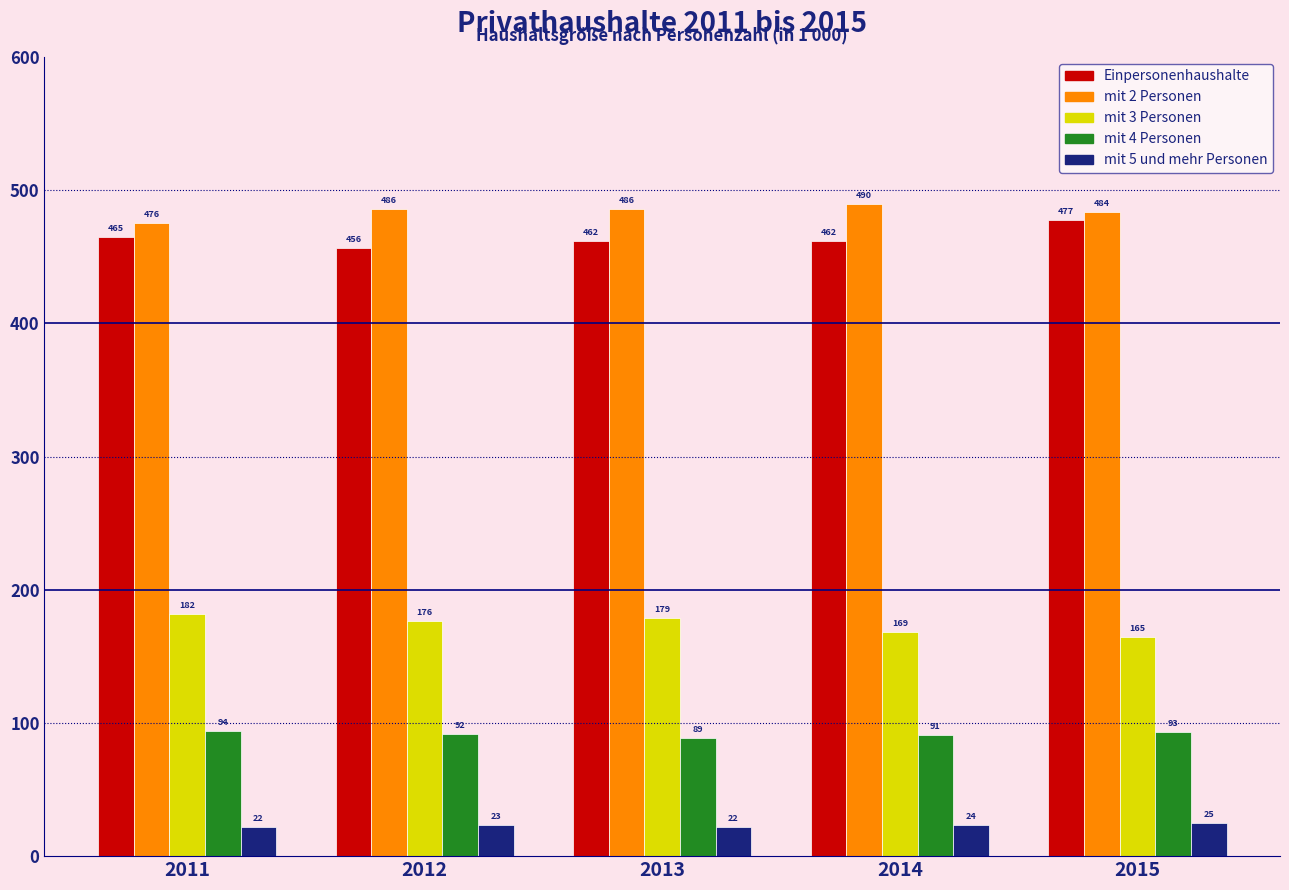

True or false: Einpersonenhaushalte has a value of 693.9 at 2015.

False